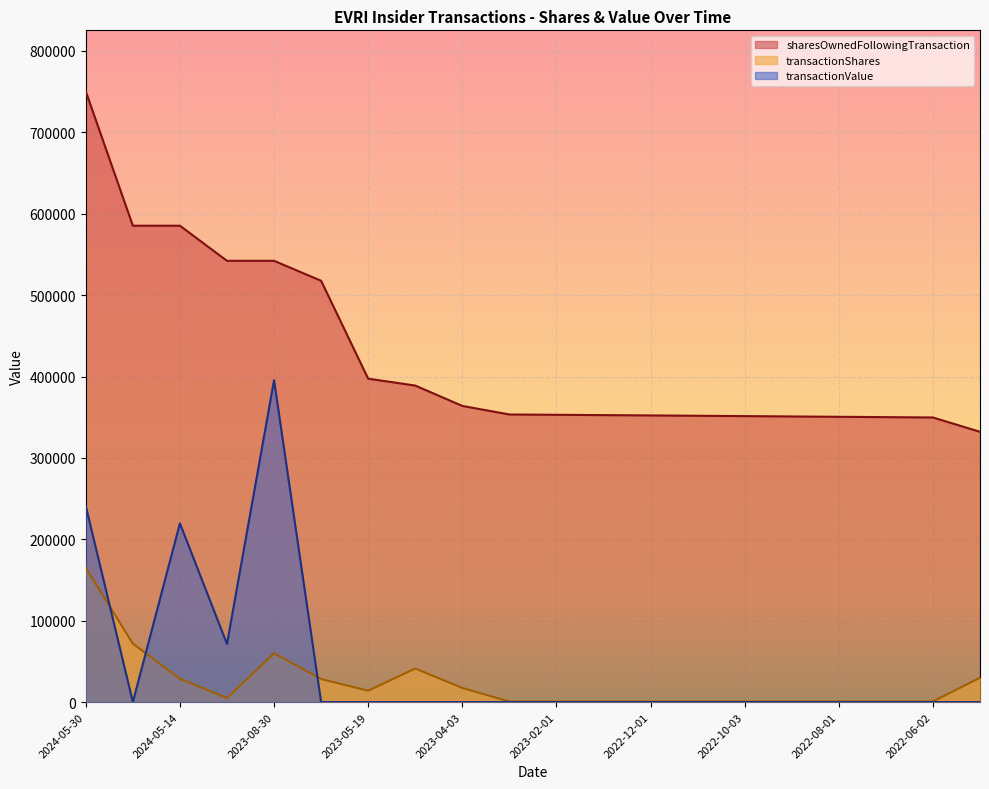

How many distinct data groups are displayed?

3